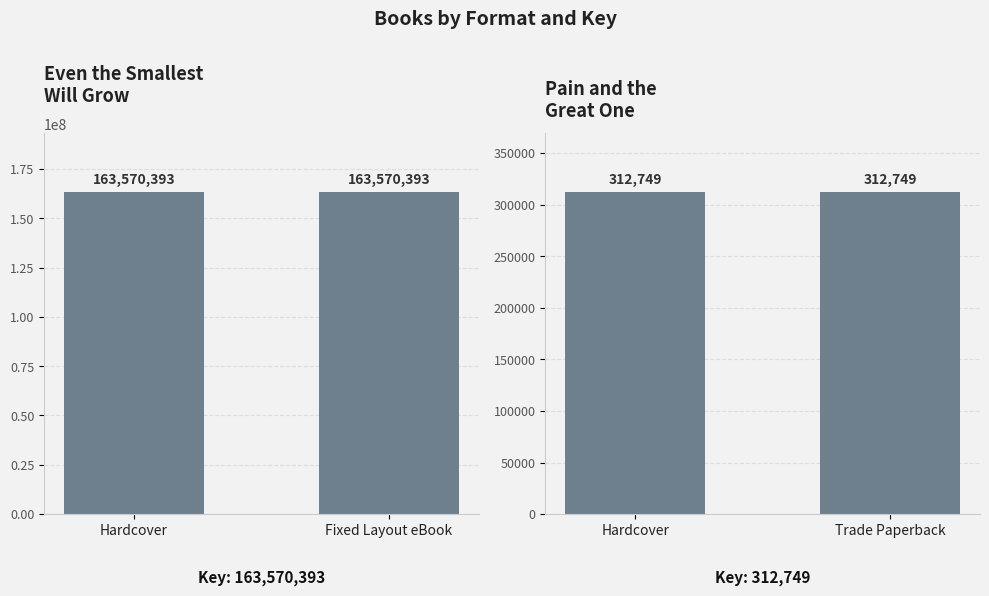

Where is Pain and the
Great One nearest to the value 312749?

Hardcover